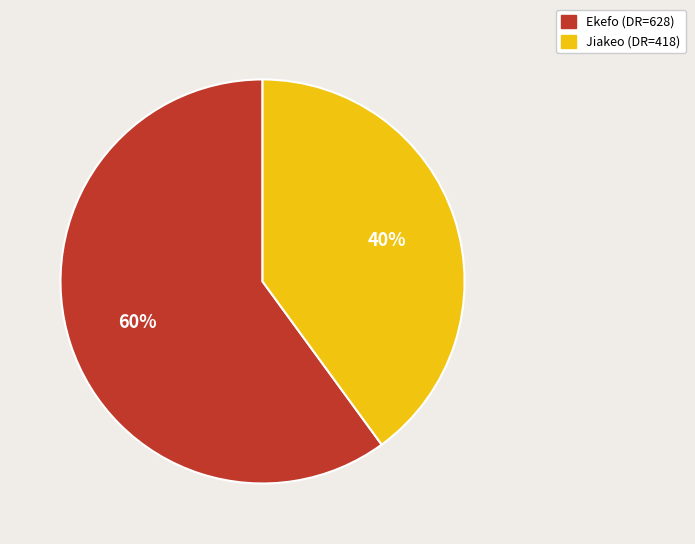

What is the largest slice in the pie chart?

Ekefo